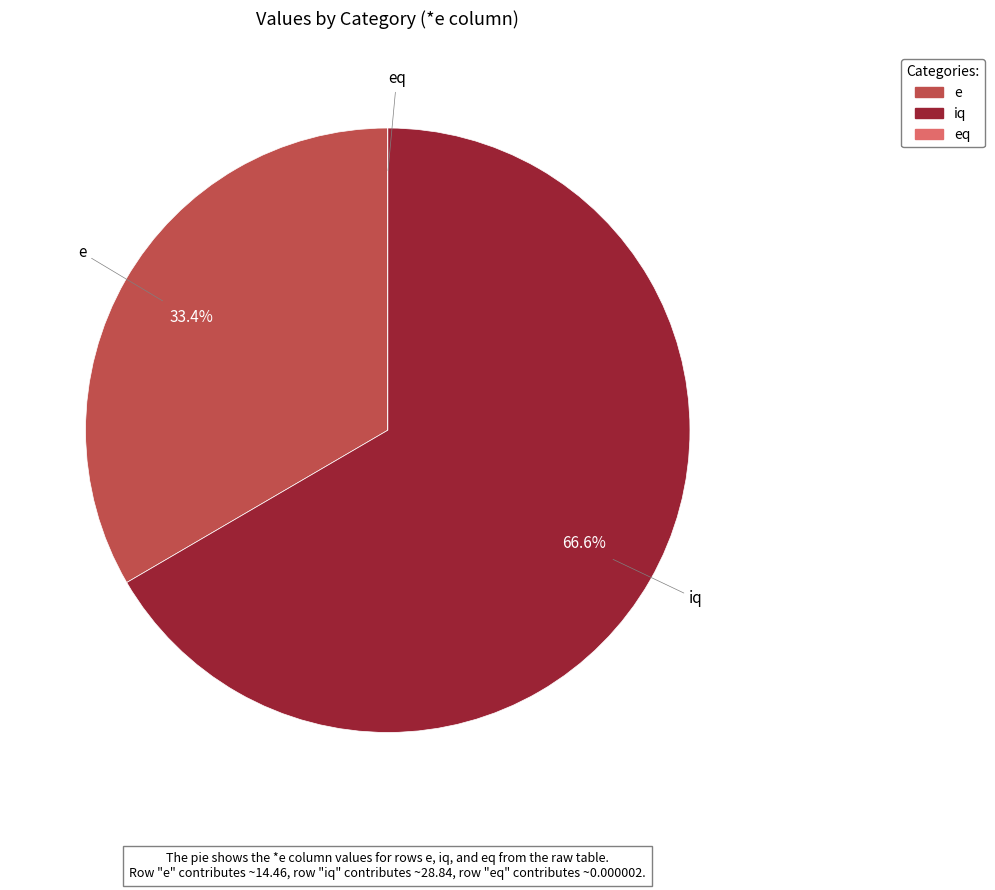

To the nearest percent, what percentage of the pie is iq?

67%